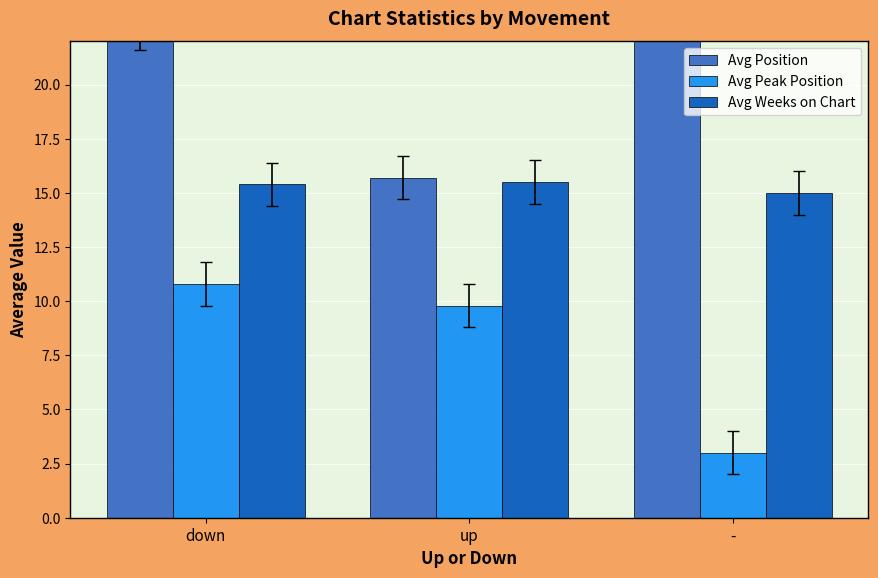

List the series in order of their peak value, highest first.

Avg Position, Avg Weeks on Chart, Avg Peak Position